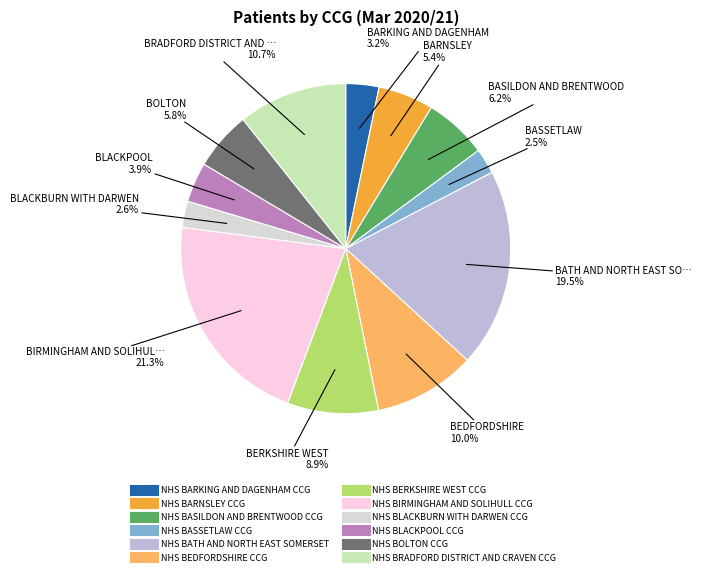

How many segments does this pie chart have?

12